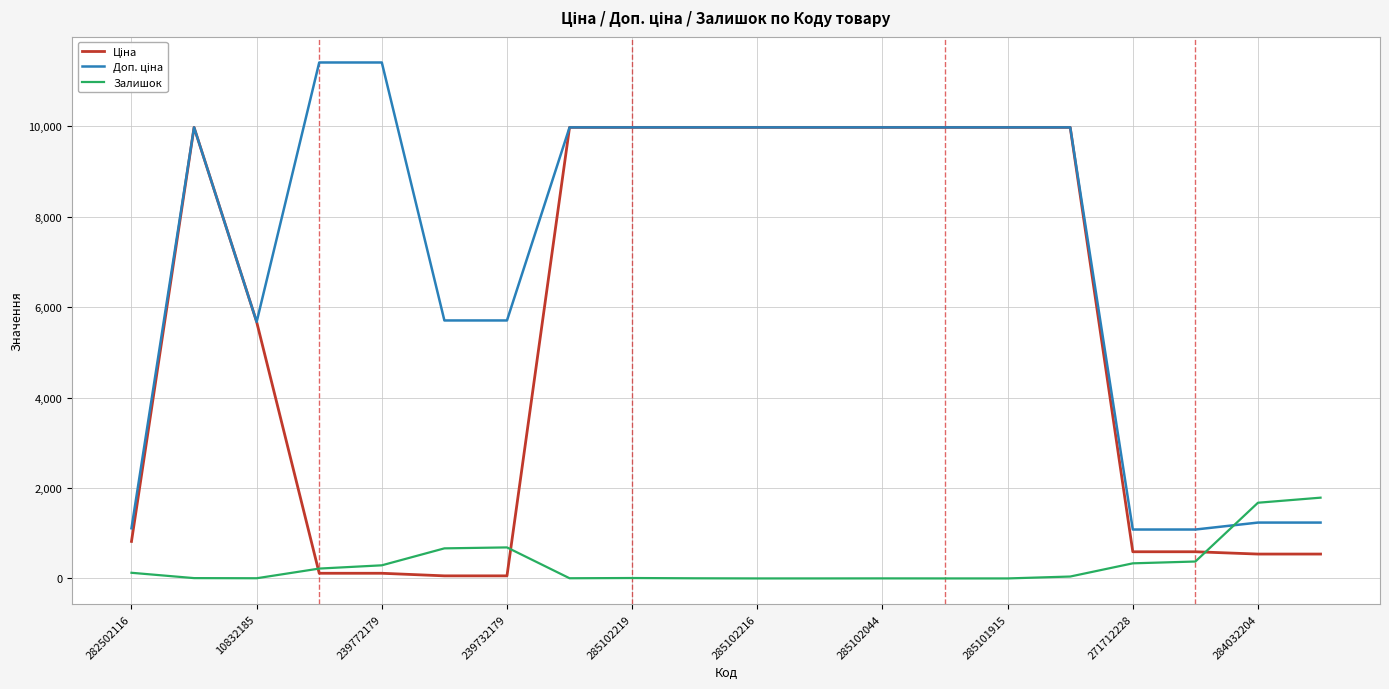

What is the greatest value displayed?

11410.0